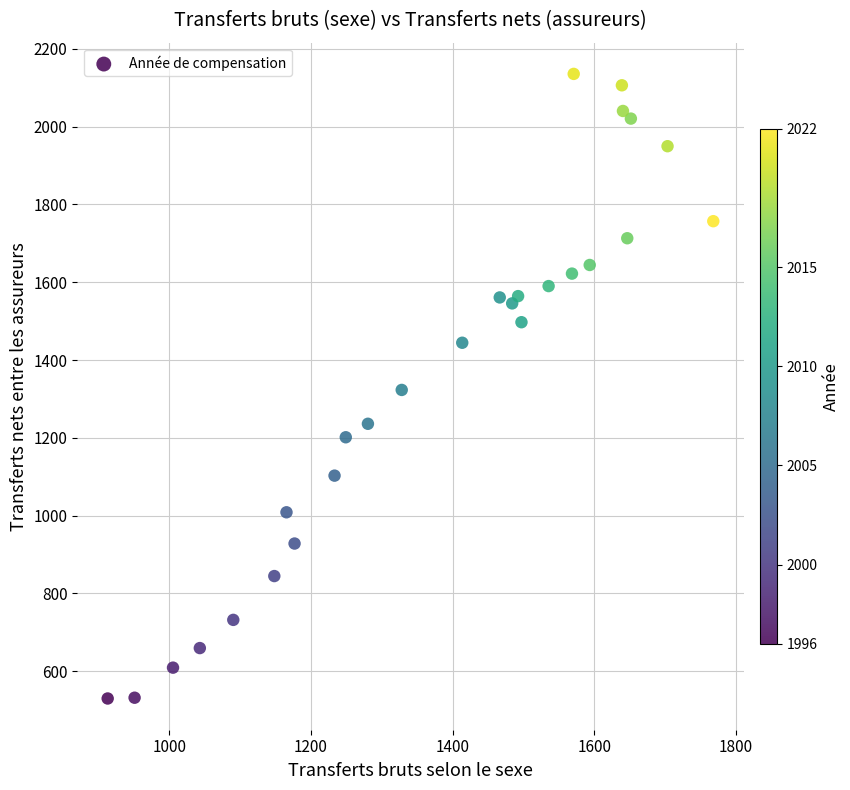

What is the range of Y values (max minus min)?

1605.7